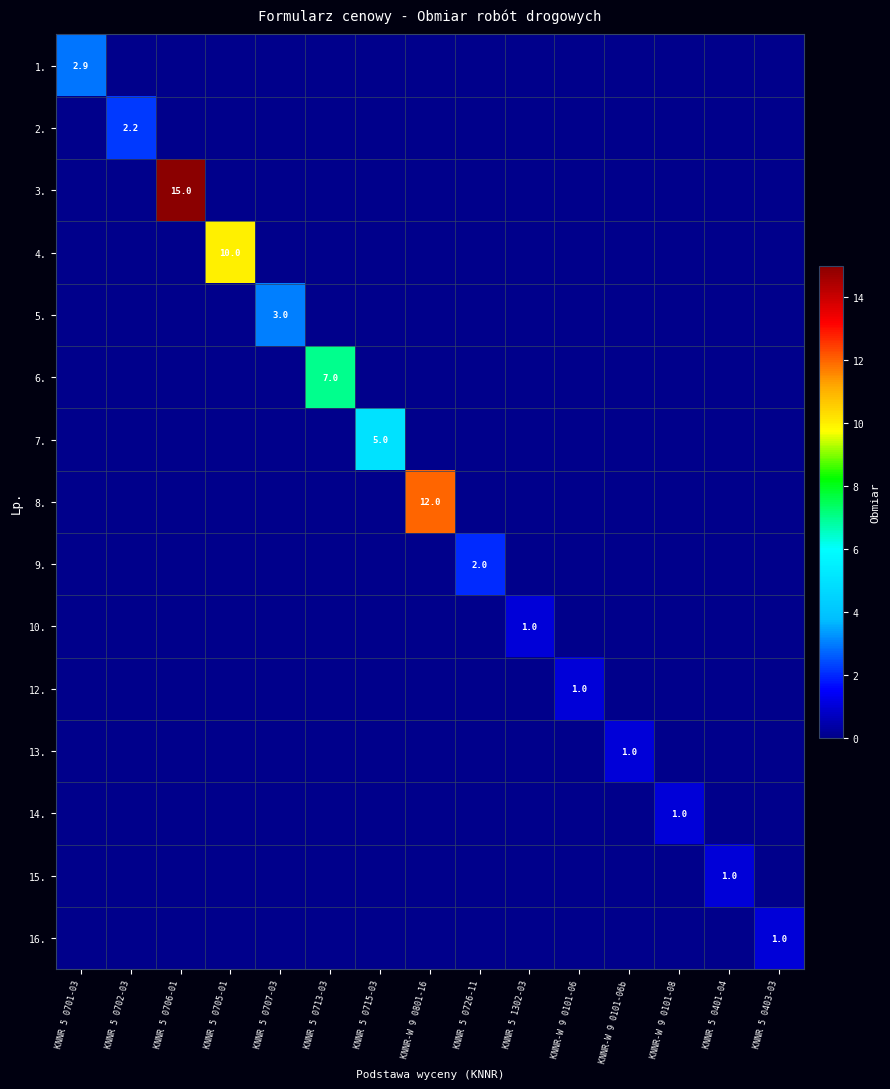

Which category has the highest value across all series?

KNNR 5 0706-01